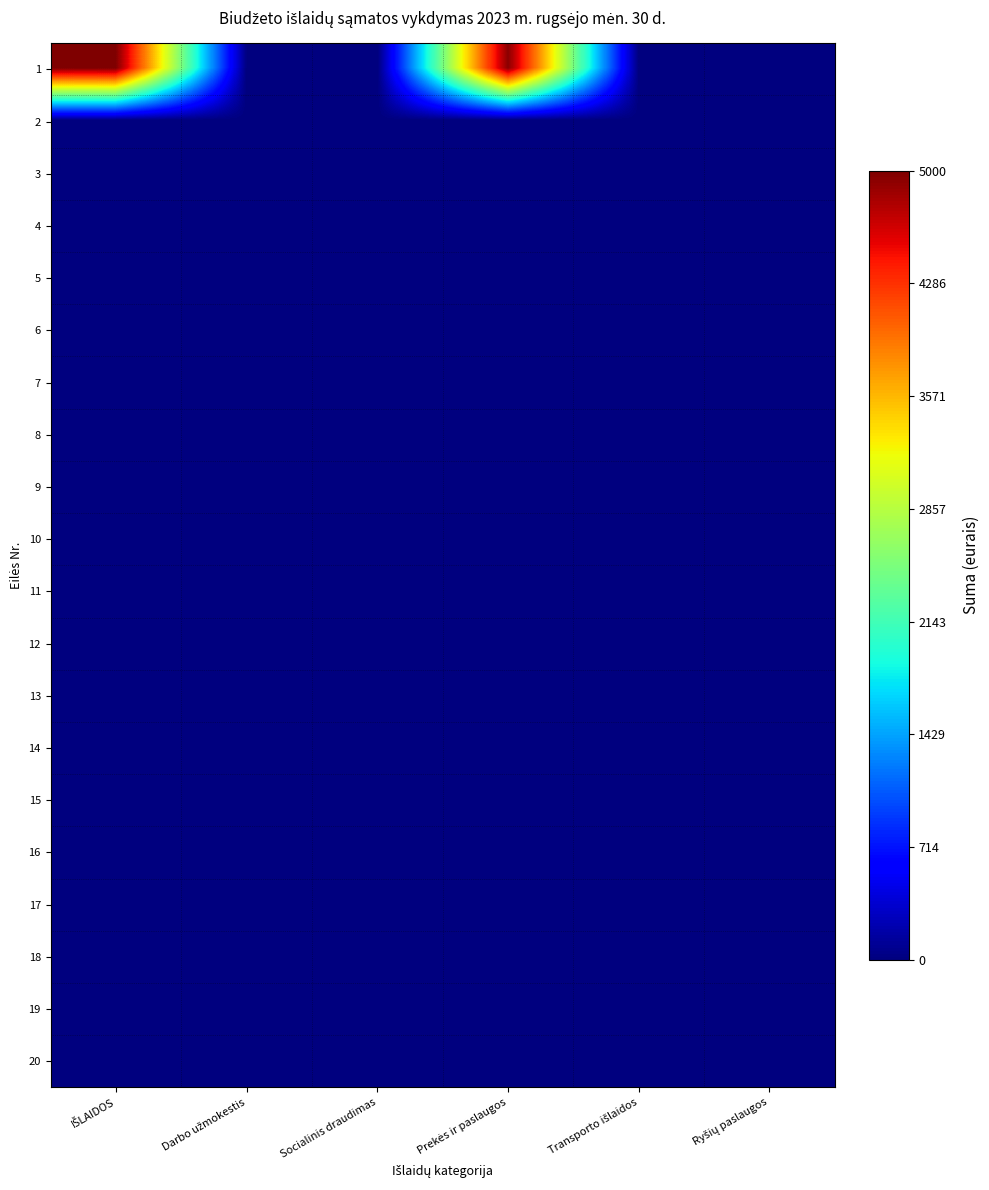

Reading left to right, extract all data points from this chart.

1: IŠLAIDOS=5000.0	Darbo užmokestis=0.0	Socialinis draudimas=0.0	Prekės ir paslaugos=4954.4	Transporto išlaidos=0.0	Ryšių paslaugos=0.0
2: IŠLAIDOS=0.0	Darbo užmokestis=0.0	Socialinis draudimas=0.0	Prekės ir paslaugos=0.0	Transporto išlaidos=0.0	Ryšių paslaugos=0.0
3: IŠLAIDOS=0.0	Darbo užmokestis=0.0	Socialinis draudimas=0.0	Prekės ir paslaugos=0.0	Transporto išlaidos=0.0	Ryšių paslaugos=0.0
4: IŠLAIDOS=0.0	Darbo užmokestis=0.0	Socialinis draudimas=0.0	Prekės ir paslaugos=0.0	Transporto išlaidos=0.0	Ryšių paslaugos=0.0
5: IŠLAIDOS=0.0	Darbo užmokestis=0.0	Socialinis draudimas=0.0	Prekės ir paslaugos=0.0	Transporto išlaidos=0.0	Ryšių paslaugos=0.0
6: IŠLAIDOS=0.0	Darbo užmokestis=0.0	Socialinis draudimas=0.0	Prekės ir paslaugos=0.0	Transporto išlaidos=0.0	Ryšių paslaugos=0.0
7: IŠLAIDOS=0.0	Darbo užmokestis=0.0	Socialinis draudimas=0.0	Prekės ir paslaugos=0.0	Transporto išlaidos=0.0	Ryšių paslaugos=0.0
8: IŠLAIDOS=0.0	Darbo užmokestis=0.0	Socialinis draudimas=0.0	Prekės ir paslaugos=0.0	Transporto išlaidos=0.0	Ryšių paslaugos=0.0
9: IŠLAIDOS=0.0	Darbo užmokestis=0.0	Socialinis draudimas=0.0	Prekės ir paslaugos=0.0	Transporto išlaidos=0.0	Ryšių paslaugos=0.0
10: IŠLAIDOS=0.0	Darbo užmokestis=0.0	Socialinis draudimas=0.0	Prekės ir paslaugos=0.0	Transporto išlaidos=0.0	Ryšių paslaugos=0.0
11: IŠLAIDOS=0.0	Darbo užmokestis=0.0	Socialinis draudimas=0.0	Prekės ir paslaugos=0.0	Transporto išlaidos=0.0	Ryšių paslaugos=0.0
12: IŠLAIDOS=0.0	Darbo užmokestis=0.0	Socialinis draudimas=0.0	Prekės ir paslaugos=0.0	Transporto išlaidos=0.0	Ryšių paslaugos=0.0
13: IŠLAIDOS=0.0	Darbo užmokestis=0.0	Socialinis draudimas=0.0	Prekės ir paslaugos=0.0	Transporto išlaidos=0.0	Ryšių paslaugos=0.0
14: IŠLAIDOS=0.0	Darbo užmokestis=0.0	Socialinis draudimas=0.0	Prekės ir paslaugos=0.0	Transporto išlaidos=0.0	Ryšių paslaugos=0.0
15: IŠLAIDOS=0.0	Darbo užmokestis=0.0	Socialinis draudimas=0.0	Prekės ir paslaugos=0.0	Transporto išlaidos=0.0	Ryšių paslaugos=0.0
16: IŠLAIDOS=0.0	Darbo užmokestis=0.0	Socialinis draudimas=0.0	Prekės ir paslaugos=0.0	Transporto išlaidos=0.0	Ryšių paslaugos=0.0
17: IŠLAIDOS=0.0	Darbo užmokestis=0.0	Socialinis draudimas=0.0	Prekės ir paslaugos=0.0	Transporto išlaidos=0.0	Ryšių paslaugos=0.0
18: IŠLAIDOS=0.0	Darbo užmokestis=0.0	Socialinis draudimas=0.0	Prekės ir paslaugos=0.0	Transporto išlaidos=0.0	Ryšių paslaugos=0.0
19: IŠLAIDOS=0.0	Darbo užmokestis=0.0	Socialinis draudimas=0.0	Prekės ir paslaugos=0.0	Transporto išlaidos=0.0	Ryšių paslaugos=0.0
20: IŠLAIDOS=0.0	Darbo užmokestis=0.0	Socialinis draudimas=0.0	Prekės ir paslaugos=0.0	Transporto išlaidos=0.0	Ryšių paslaugos=0.0